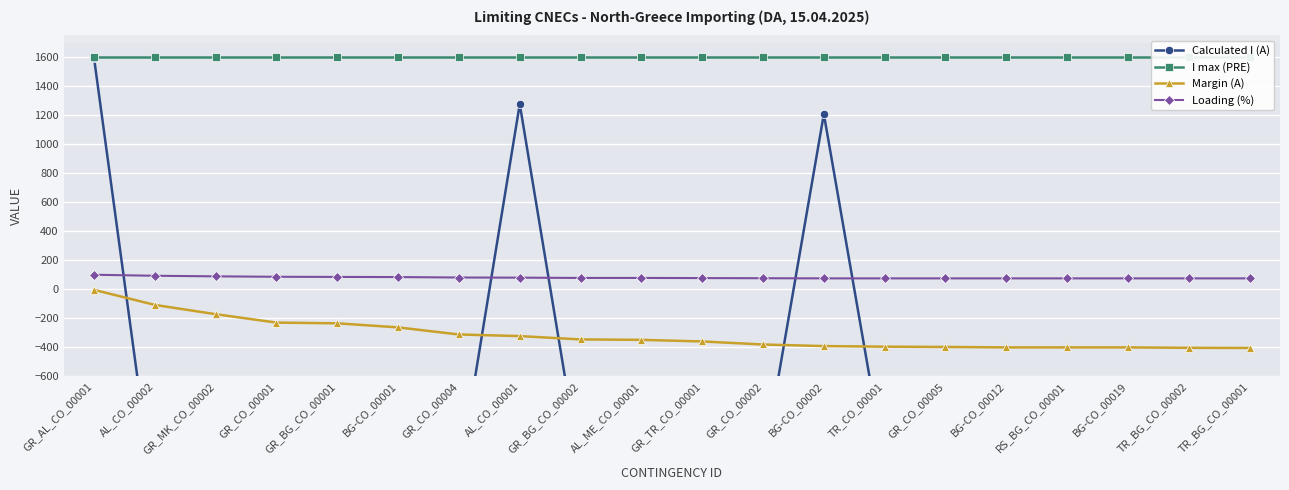

What is the average value of the Loading (%) series?

80